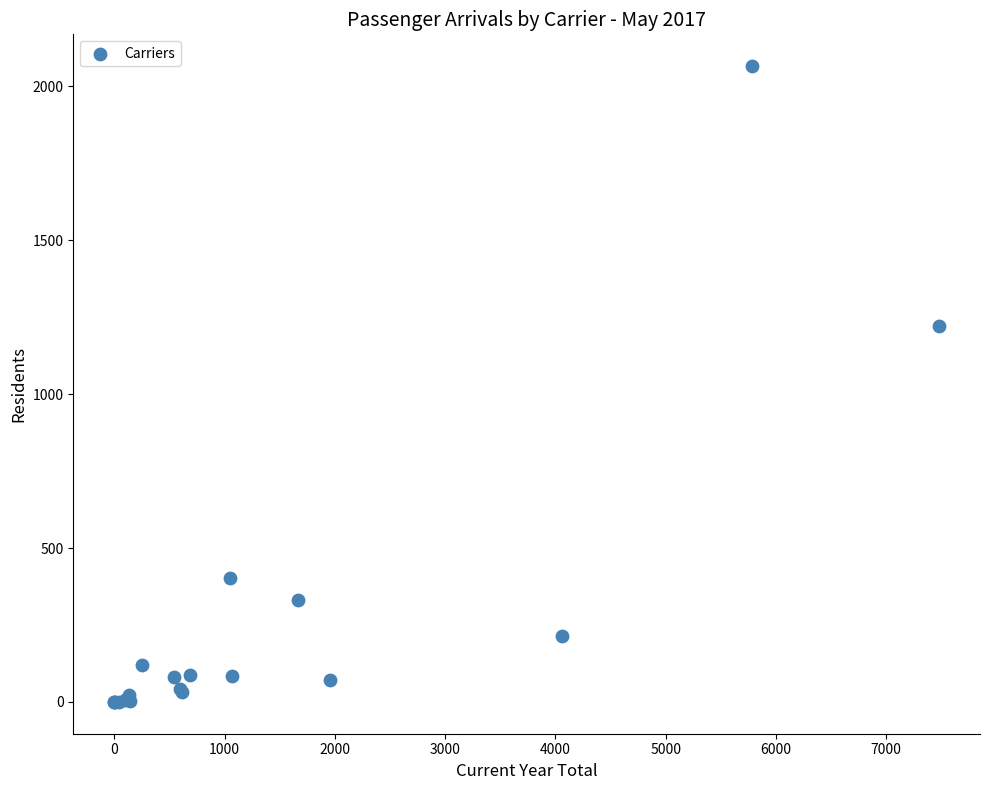

What Y value in the scatter plot is closest to 1033?

1220